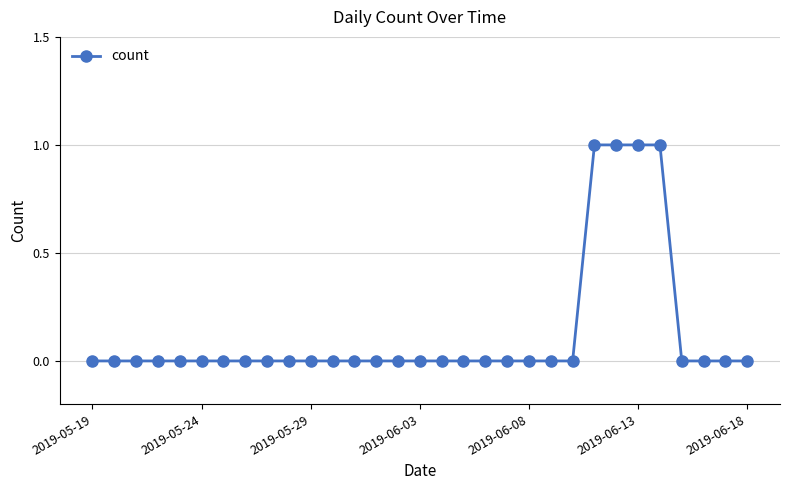

What is the value of the 27th point from the left?

1